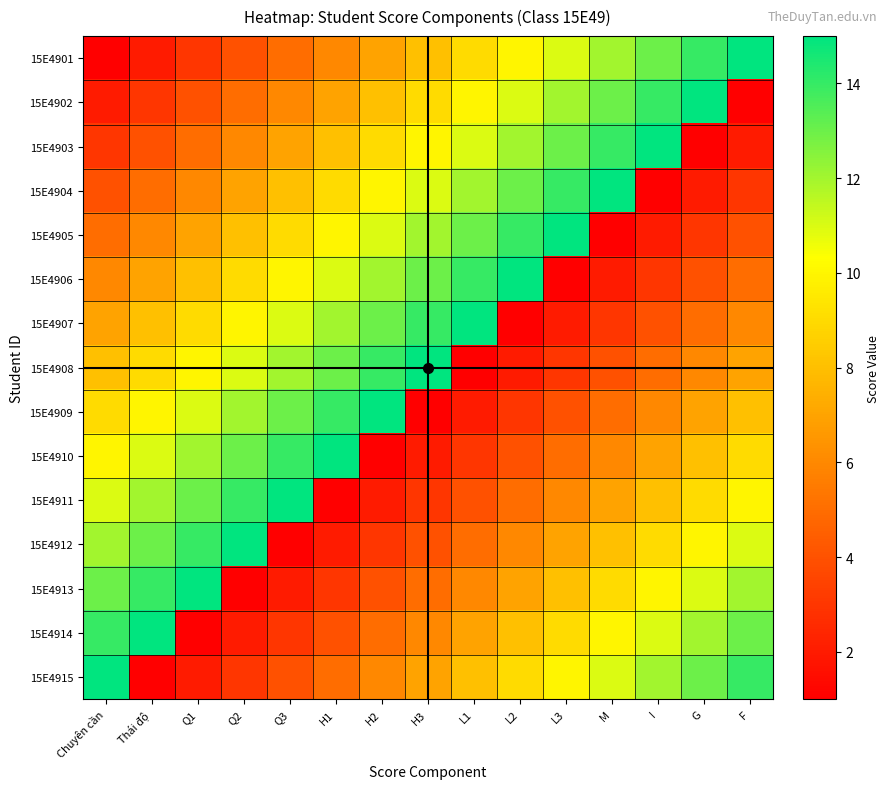

At which category is the sum across all series the highest?

Chuyên cần